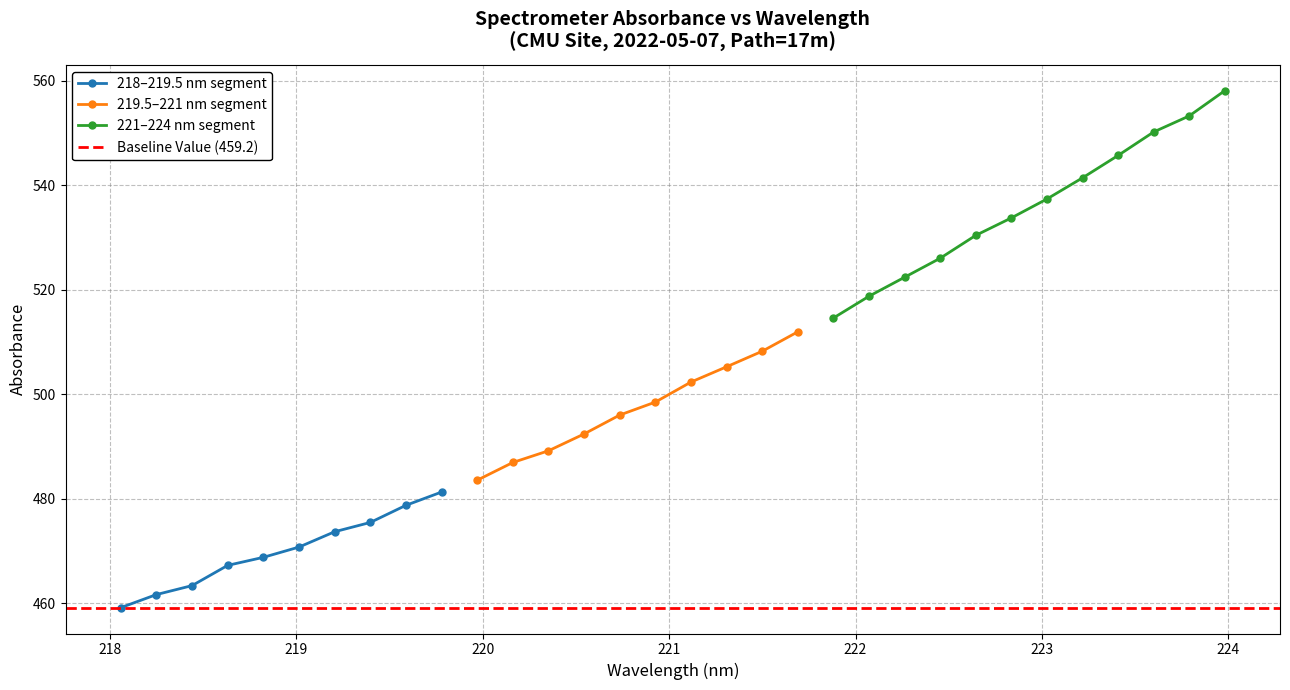

True or false: 220-222 nm has more than 2 points higher than both neighbors.

False